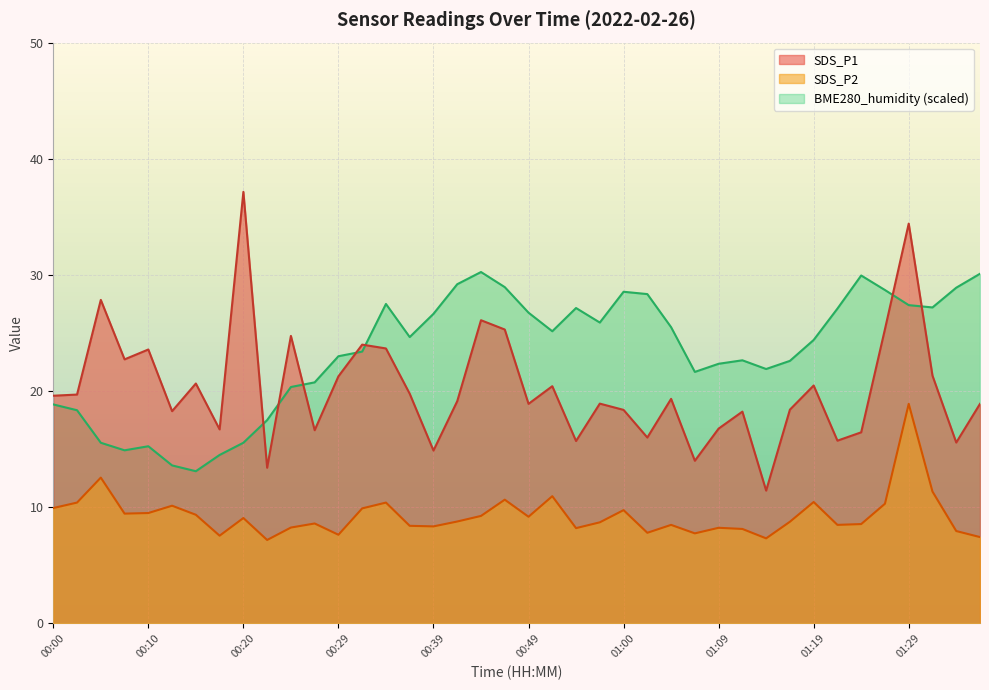

Rank the series by their average value, from highest to lowest.

BME280_humidity (scaled), SDS_P1, SDS_P2